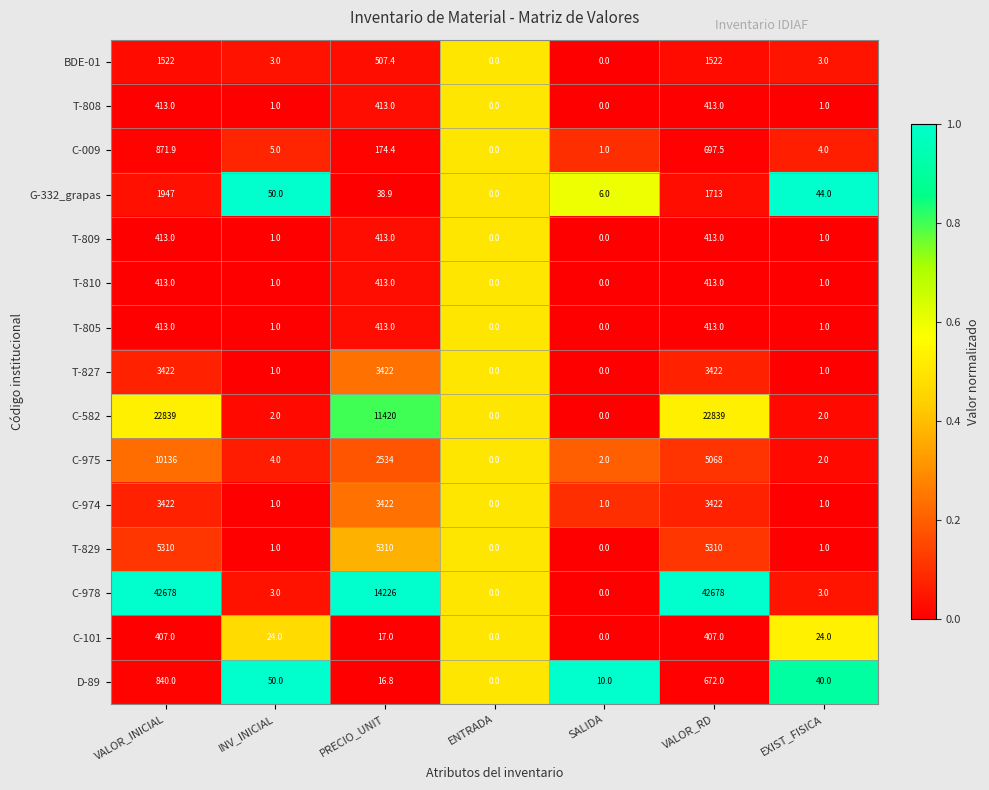

Which series changed the most between SALIDA and EXIST_FISICA?

G-332_grapas